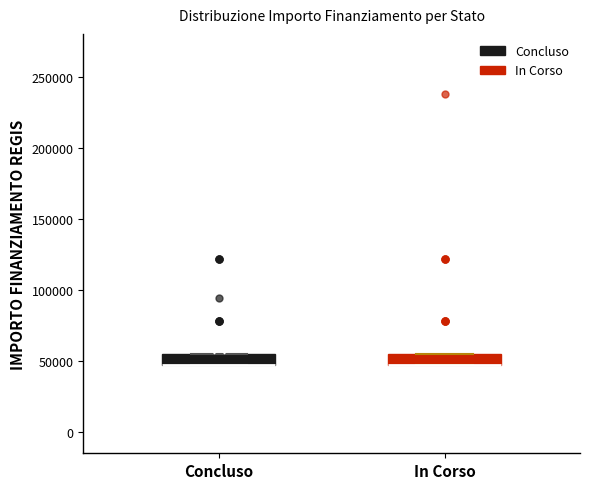

Reading left to right, read every box against the y-axis: the position of its median line, the range the box covers, and the ends of its whiskers. The values are not printed on the chart, so give them approximately, as read against the axis.

Concluso: median 45000 (drawn on the box's lower edge), box 45000 to 55000, whiskers 45000 to 55000
In Corso: median 45000 (drawn on the box's lower edge), box 45000 to 55000, whiskers 45000 to 55000